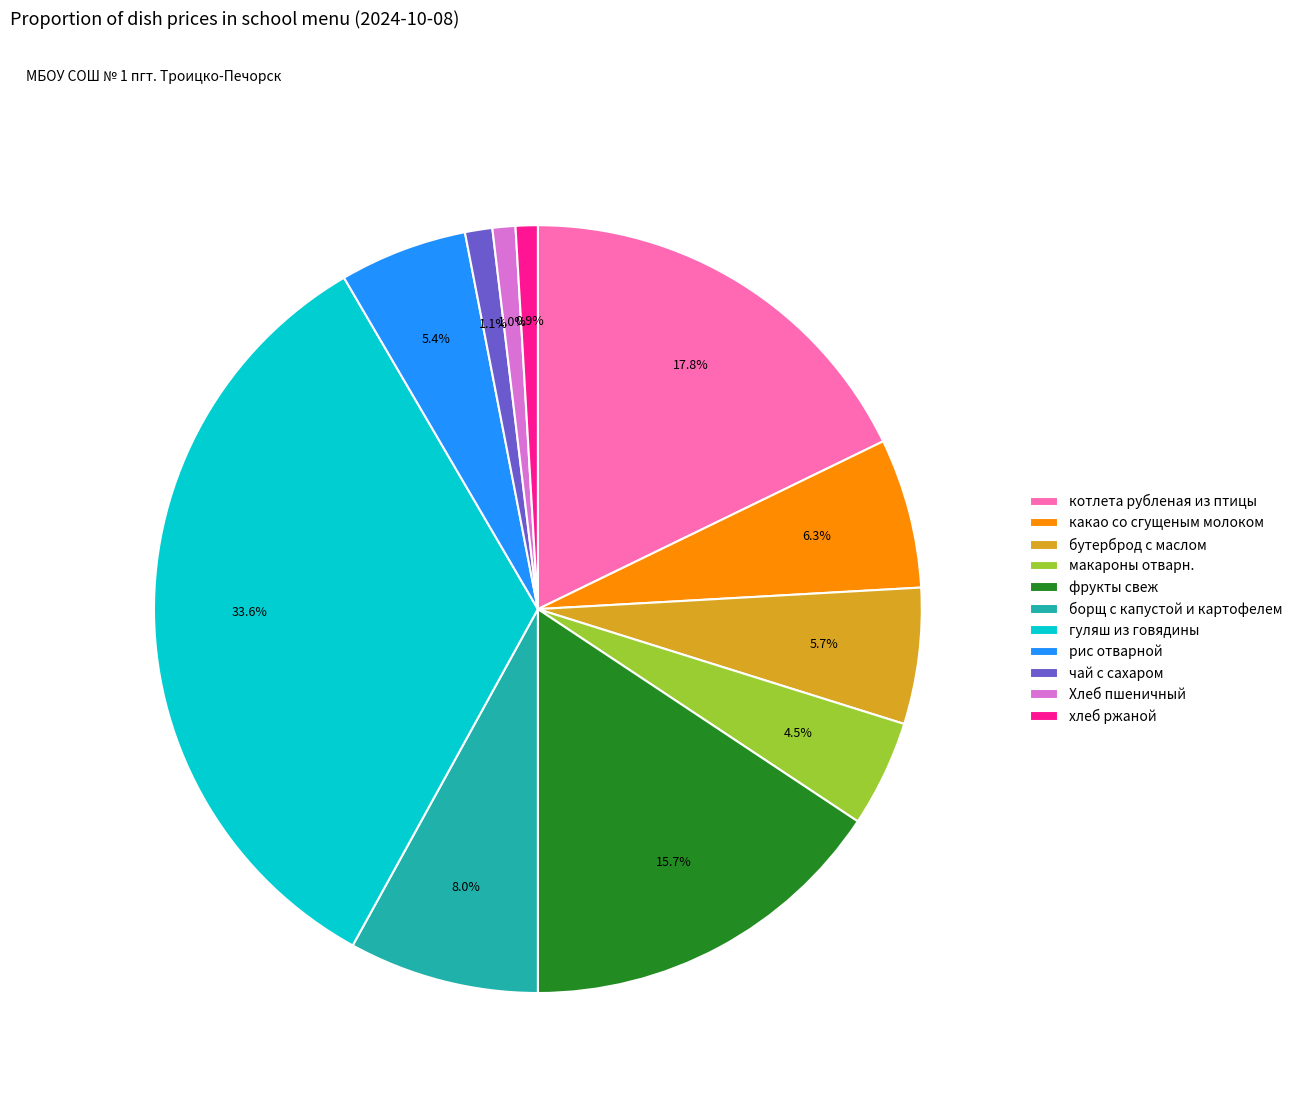

How many segments does this pie chart have?

11